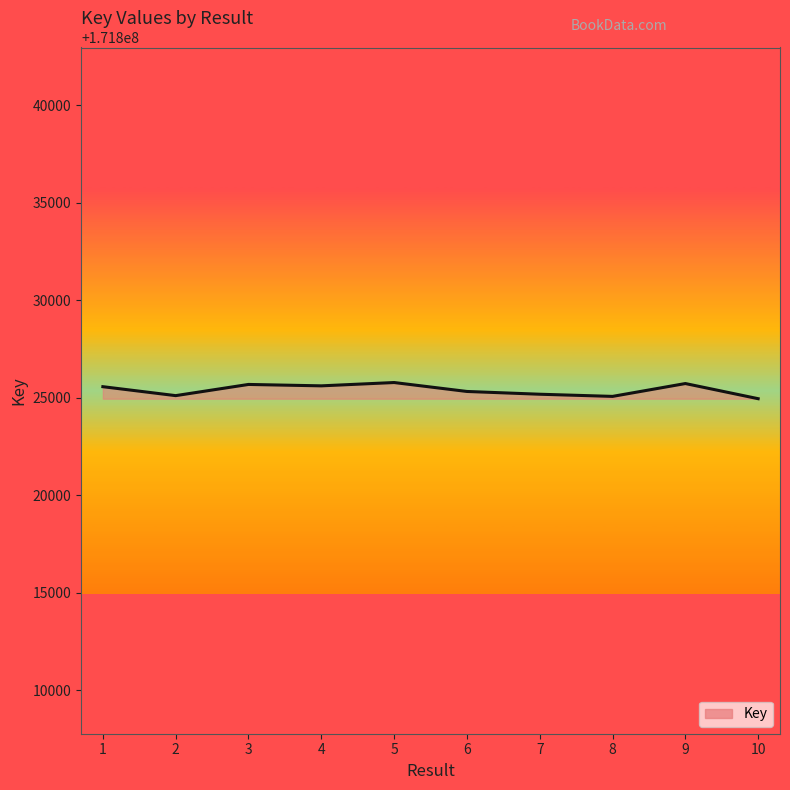

What is the value of the 2nd point from the left?

171825100